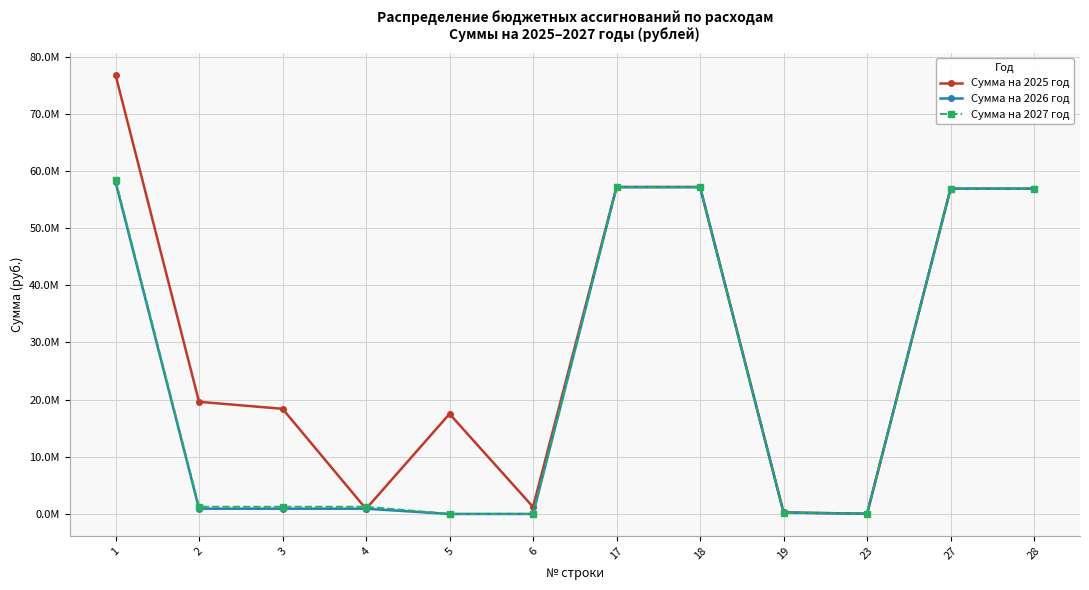

Which series has the largest range (max minus min)?

Сумма на 2025 год